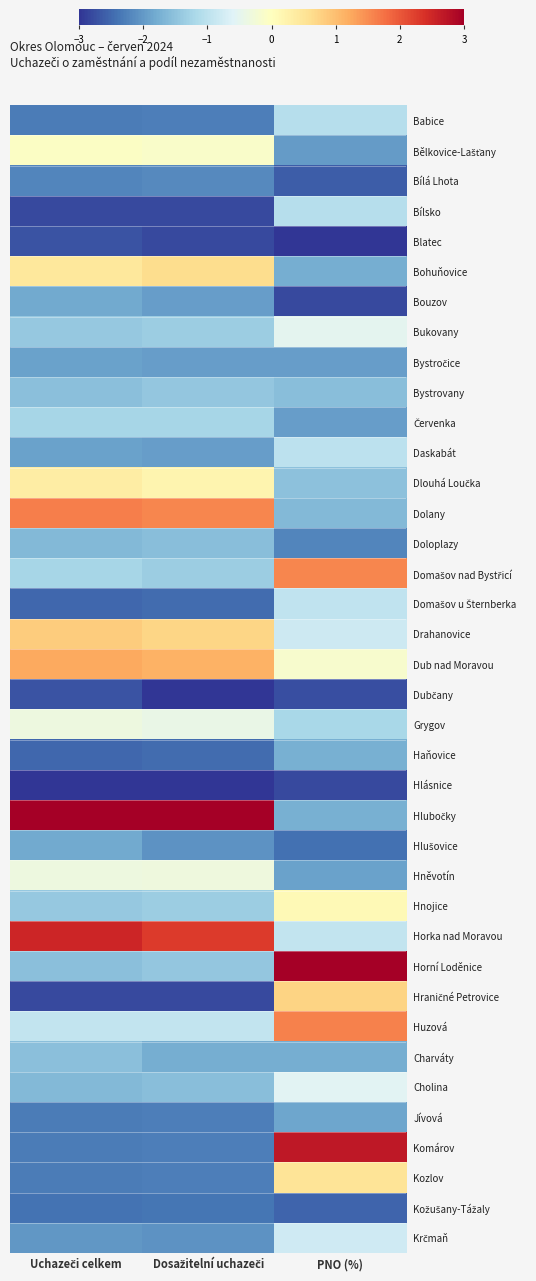

How many categories are shown in the chart?

3